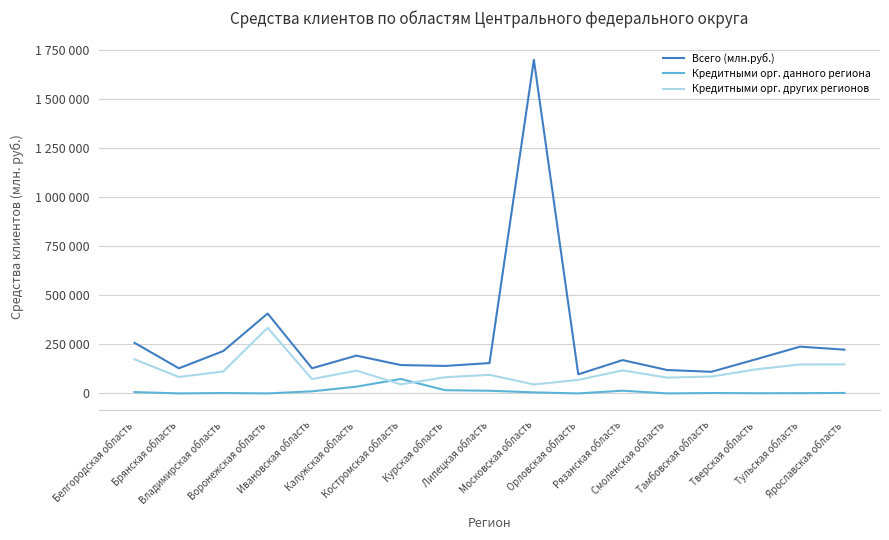

Between Воронежская область and Тульская область, which series saw the biggest shift?

Кредитными орг. других регионов